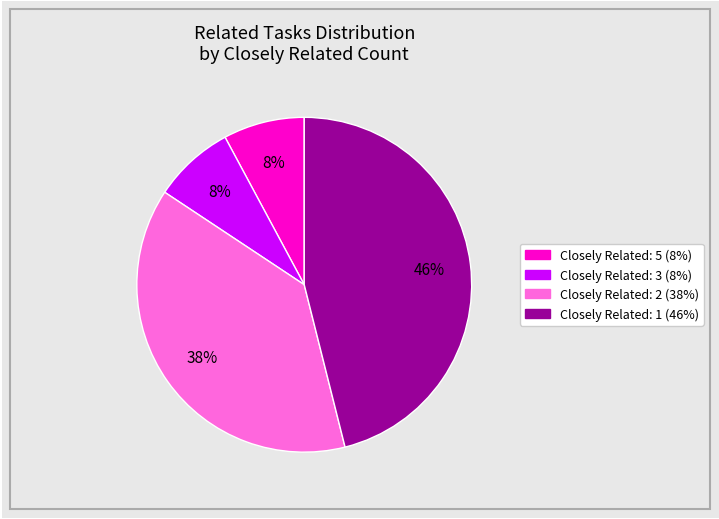

Is there a majority slice in this chart?

No